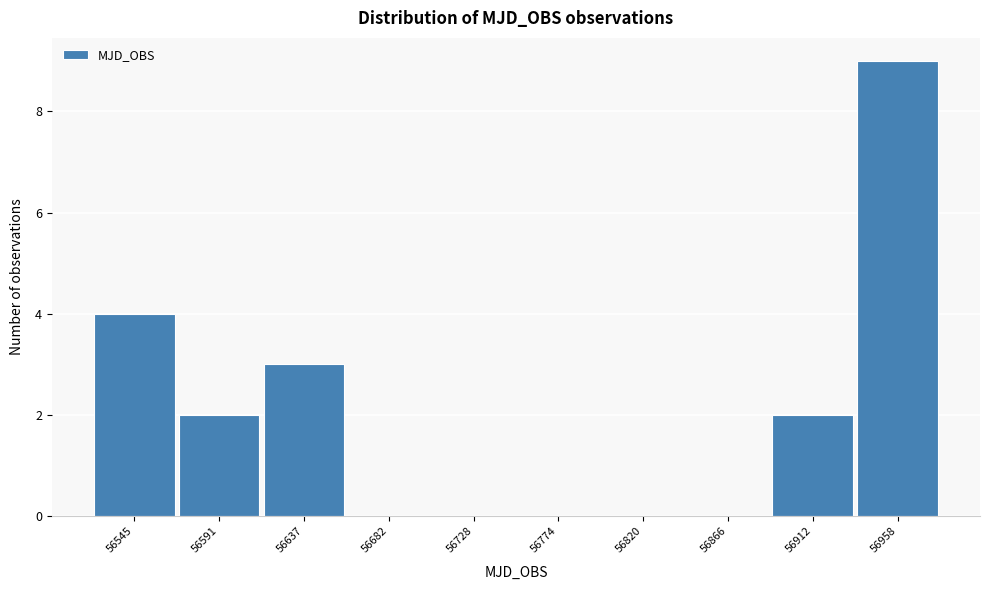

Reading left to right, extract all data points from this chart.

56545=4	56591=2	56637=3	56682=0	56728=0	56774=0	56820=0	56866=0	56912=2	56958=9